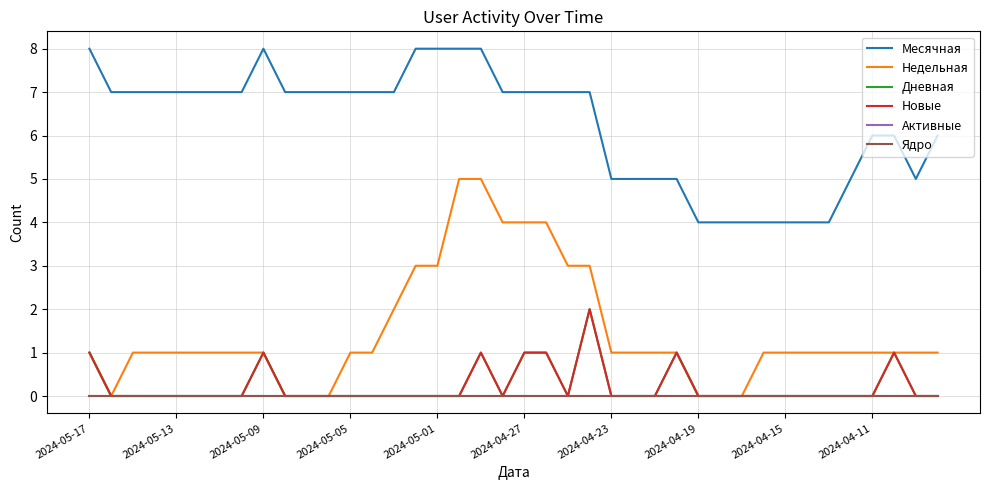

List the labels in order of Ядро value, largest first.

2024-05-17, 2024-05-13, 2024-05-09, 2024-05-05, 2024-05-01, 2024-04-27, 2024-04-23, 2024-04-19, 2024-04-15, 2024-04-11, 10, 11, 12, 13, 14, 15, 16, 17, 18, 19, 20, 21, 22, 23, 24, 25, 26, 27, 28, 29, 30, 31, 32, 33, 34, 35, 36, 37, 38, 39